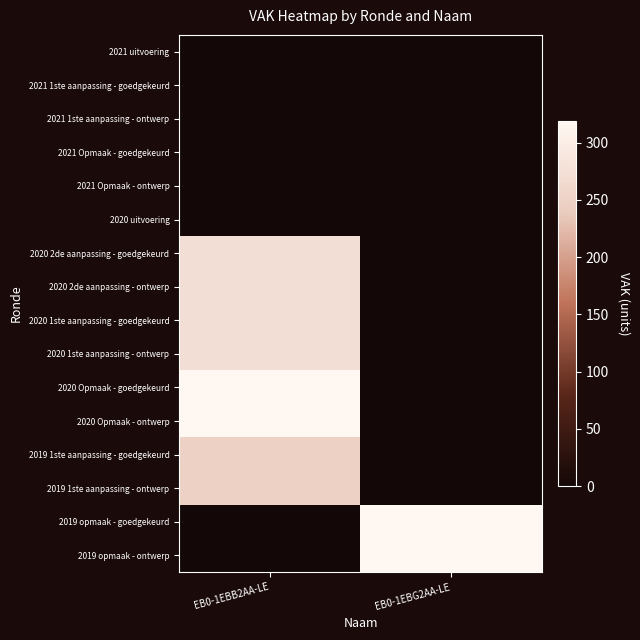

At which category is the sum across all series the highest?

EB0-1EBB2AA-LE